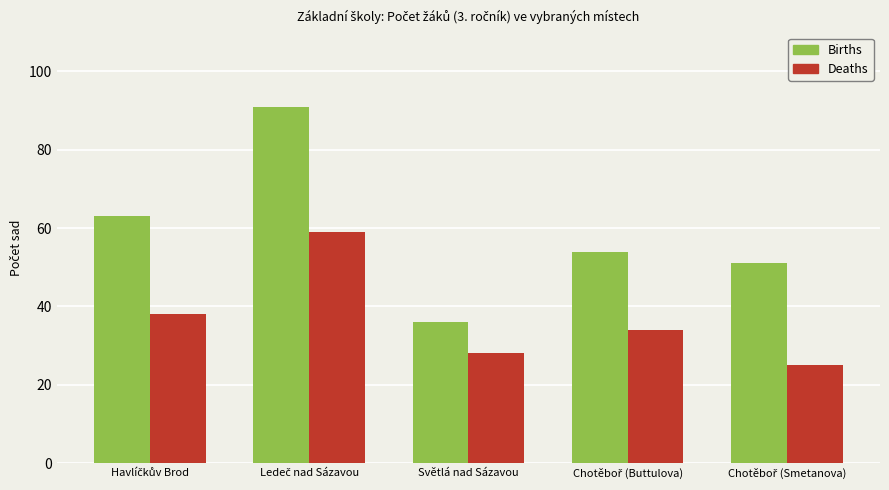

What is the greatest value displayed?

91